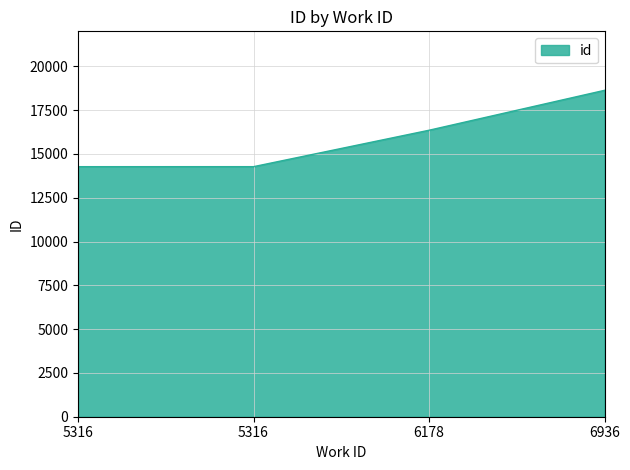

How many lines are shown in the chart?

1